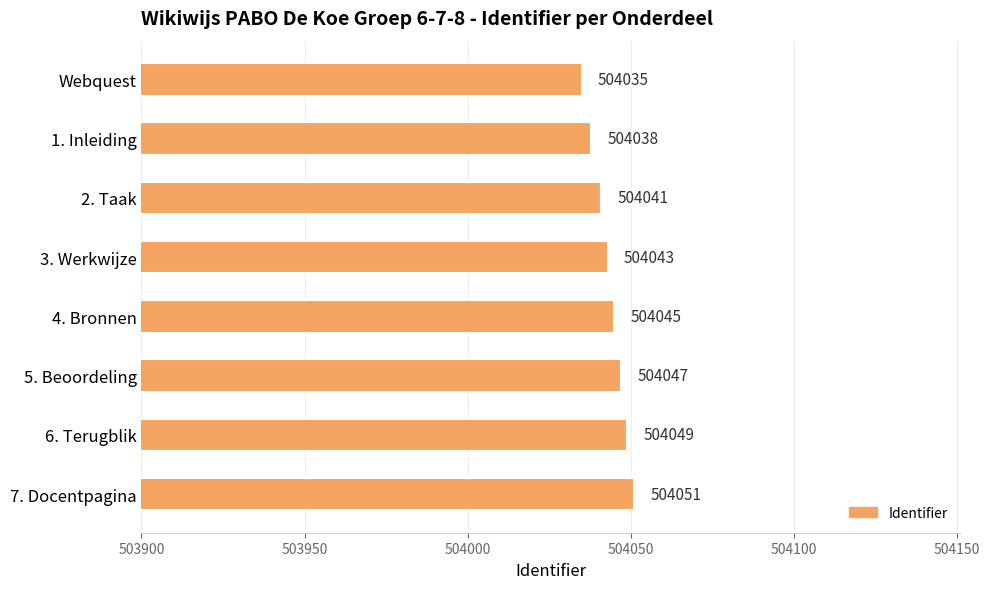

Reading top to bottom, list all the values displayed in this chart.

Webquest=504035	1. Inleiding=504038	2. Taak=504041	3. Werkwijze=504043	4. Bronnen=504045	5. Beoordeling=504047	6. Terugblik=504049	7. Docentpagina=504051